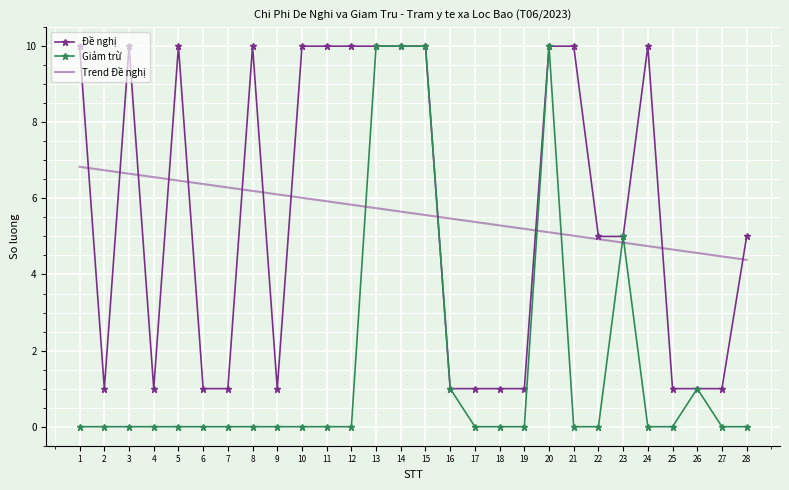

At 1, list the series in order from largest to smallest.

Đề nghị, Trend Đề nghị, Giảm trừ